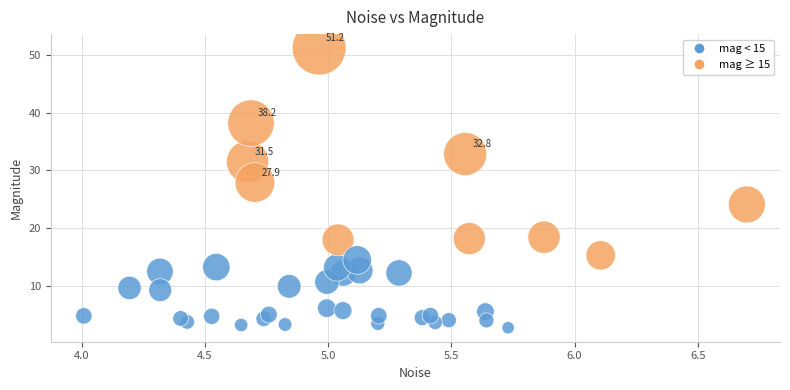

What is the range of X values (max minus min)?

2.7